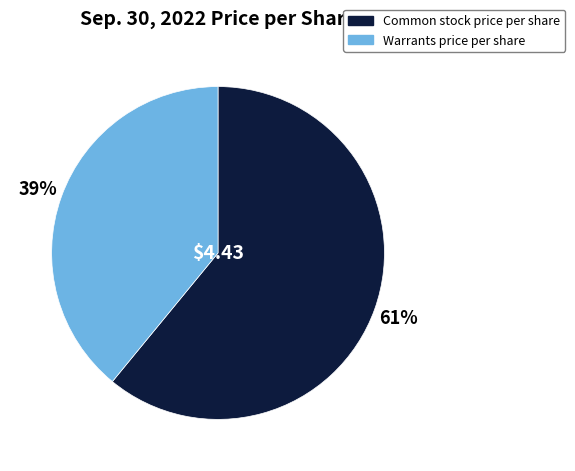

Do Warrants price per share and Common stock price per share together represent more than half of the pie?

Yes